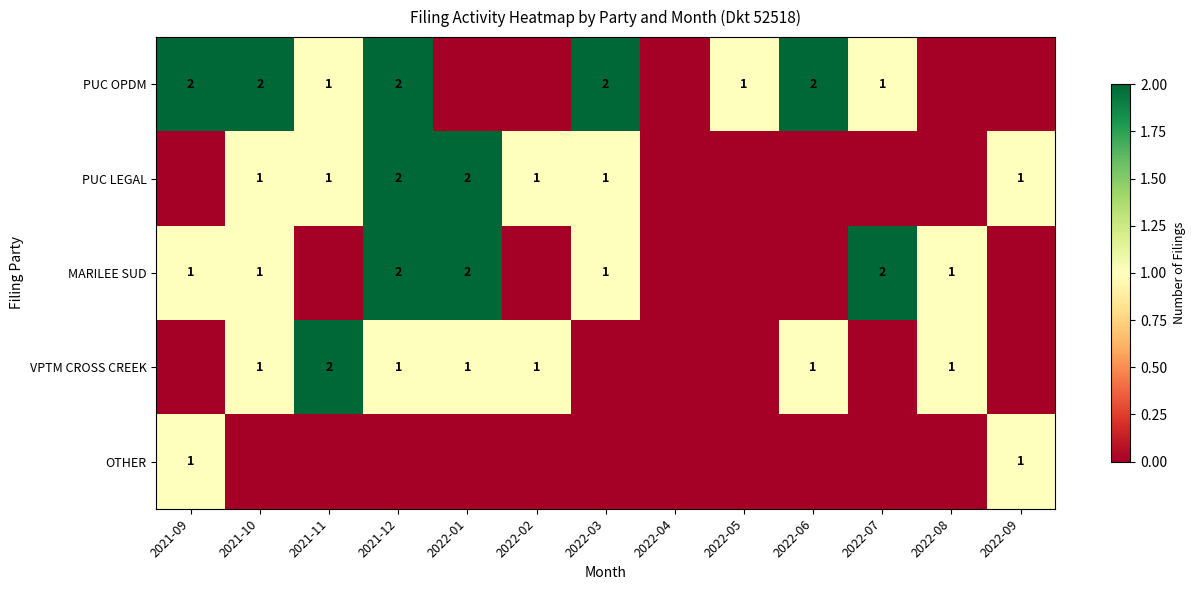

Is it true that MARILEE SUD equals 3 at 2022-01?

False